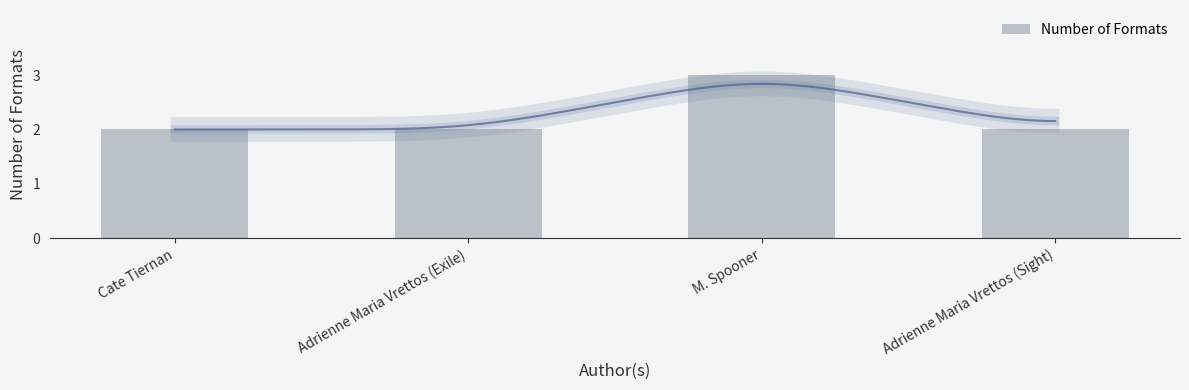

At which category does the chart reach its minimum across all series?

Cate Tiernan